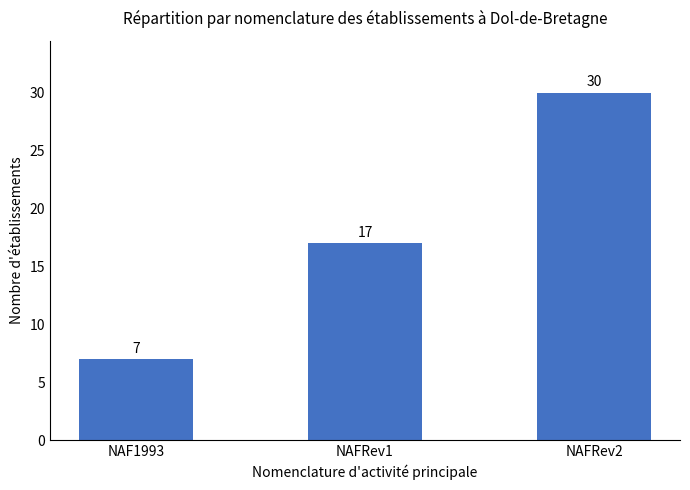

List the labels in order of value, largest first.

NAFRev2, NAFRev1, NAF1993